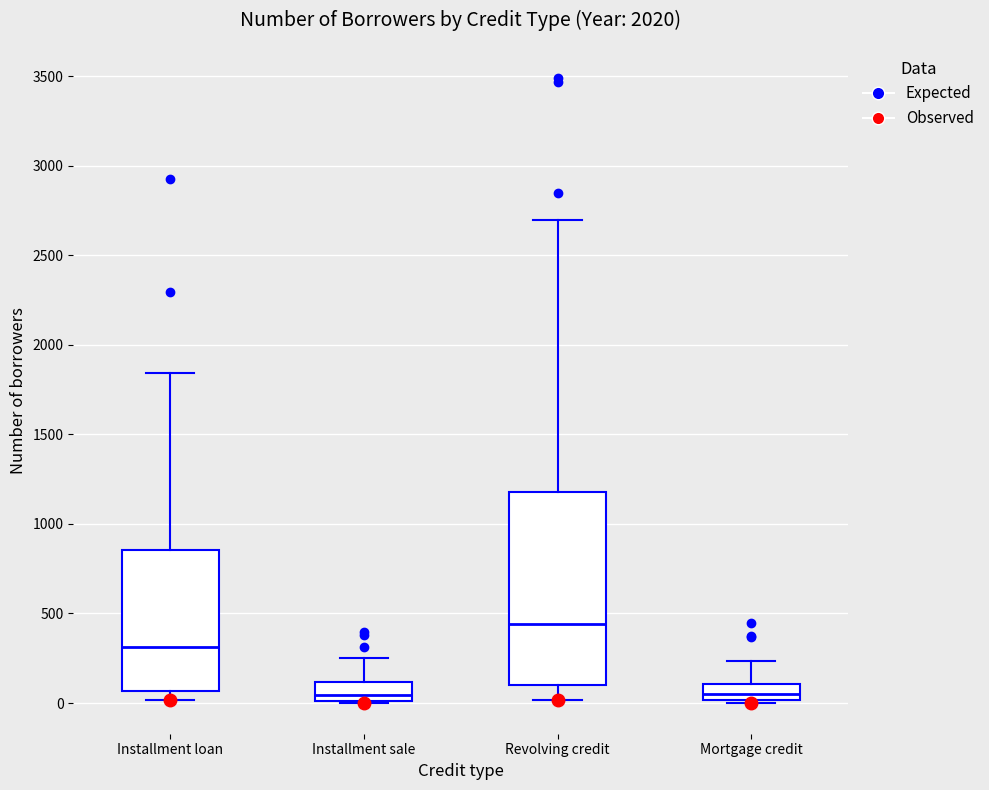

Reading left to right, transcribe this box plot: for each box, give where its median line is, the range the box spans, and where its two whiskers end, as read against the y-axis. The values are not printed on the chart, so give them approximately, as read against the axis.

Installment loan: median 300, box 50 to 850, whiskers 0 to 1850
Installment sale: median 50, box 0 to 100, whiskers 0 to 250
Revolving credit: median 450, box 100 to 1200, whiskers 0 to 2700
Mortgage credit: median 50, box 0 to 100, whiskers 0 to 250